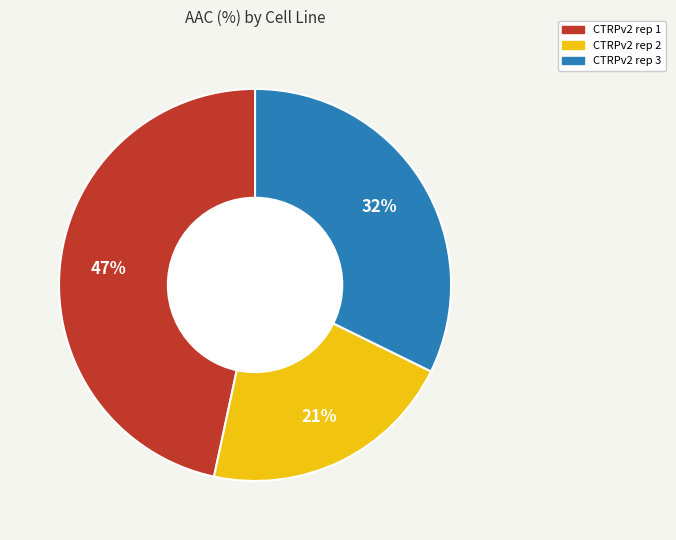

Combined, do CTRPv2 rep 3 and CTRPv2 rep 2 account for over 50%?

Yes